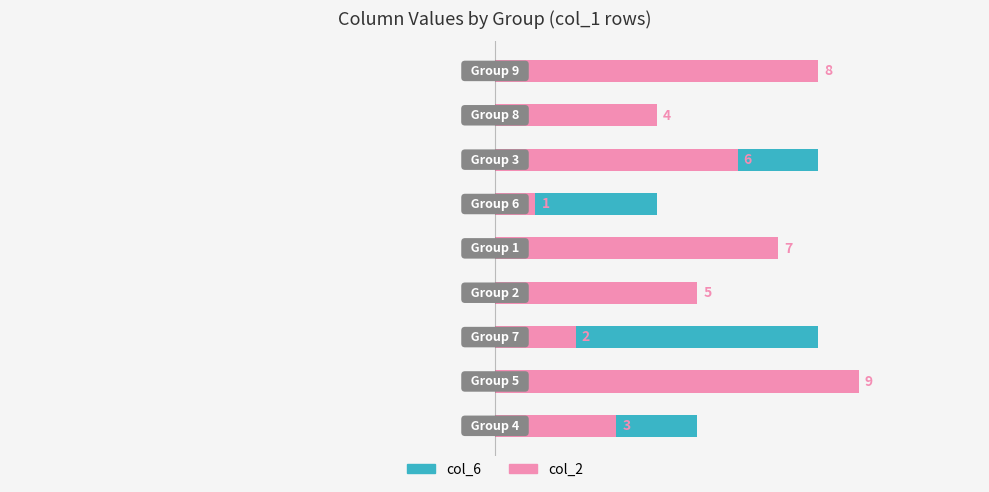

What is the greatest value displayed?

9